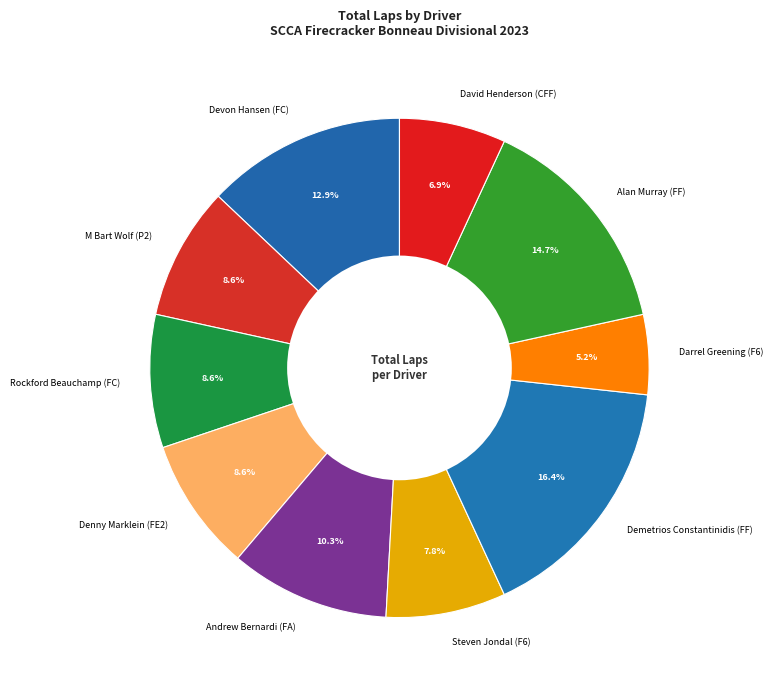

The Rockford Beauchamp (FC) slice represents 9% of the pie. True or false?

True